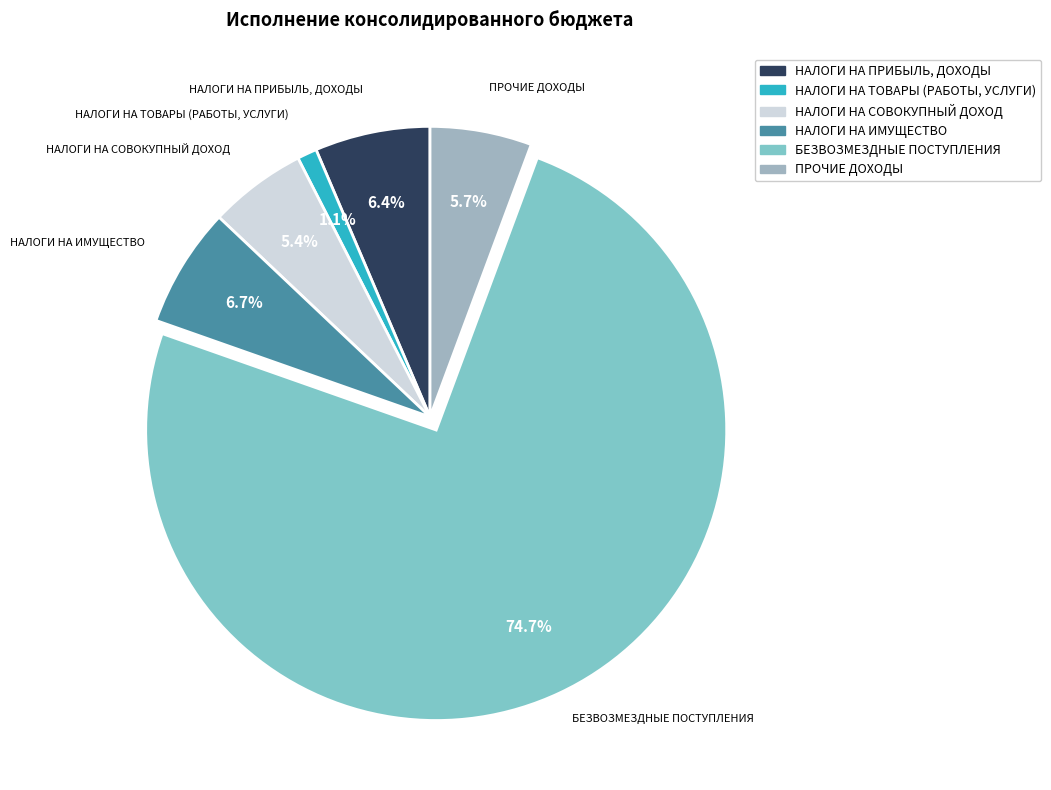

Is it true that ПРОЧИЕ ДОХОДЫ is 1% of the pie?

False